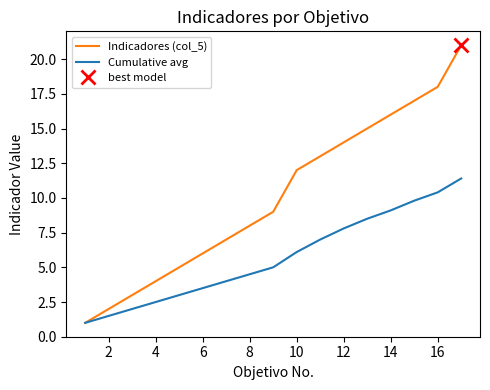

What is the maximum value for Indicadores (col_5)?

21.0